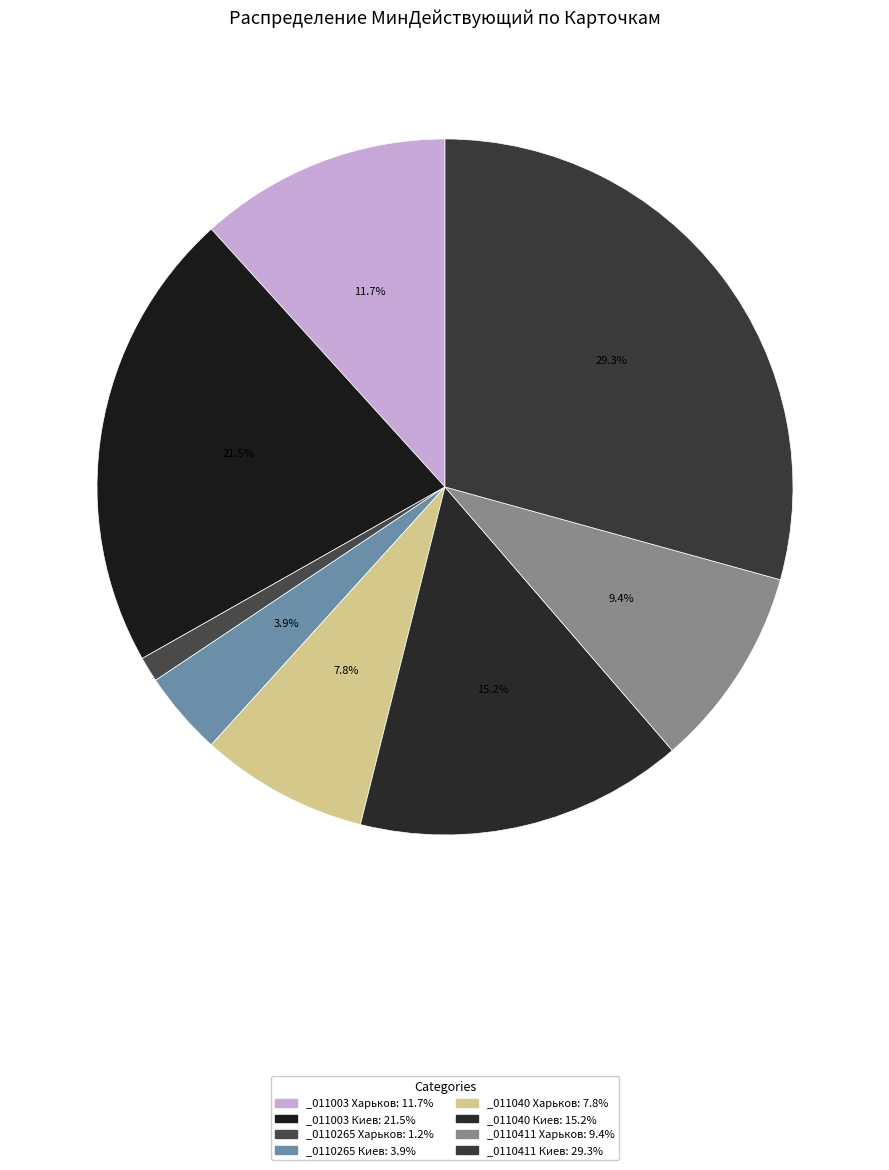

Combined, do _011003 Киев and _0110265 Киев account for over 50%?

No